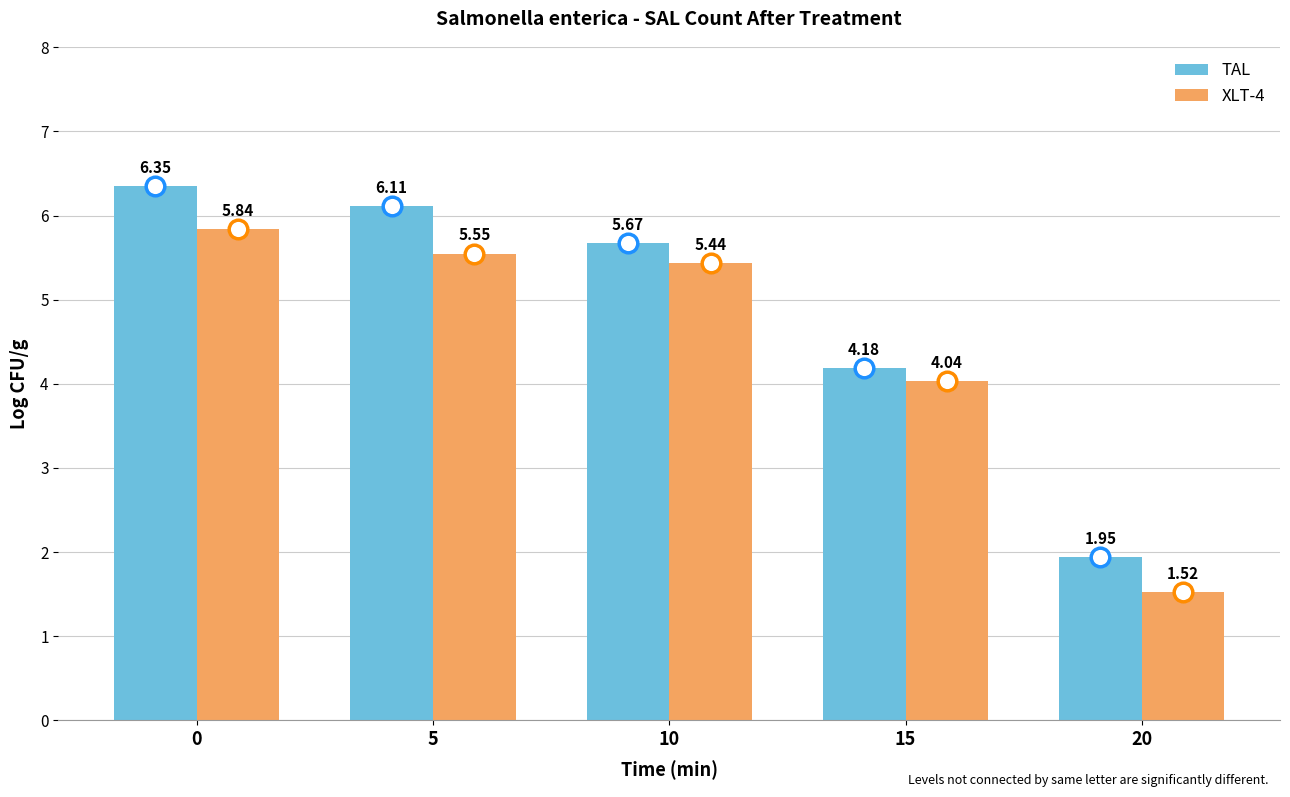

At how many categories does at least one series exceed 4?

4